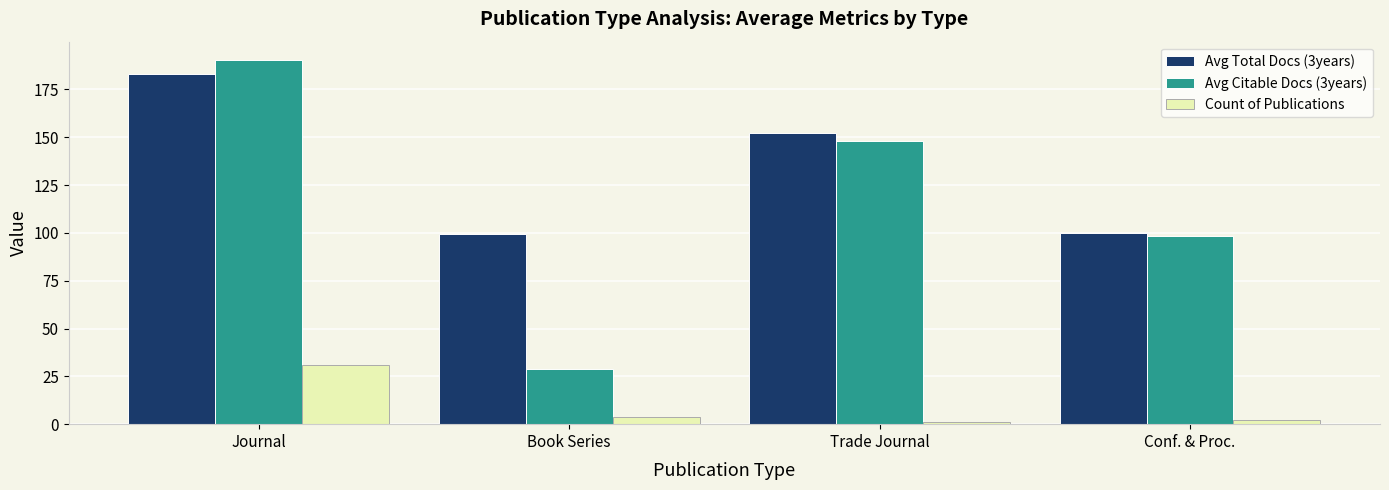

What are all the series names shown in the legend?

Avg Total Docs (3years), Avg Citable Docs (3years), Count of Publications